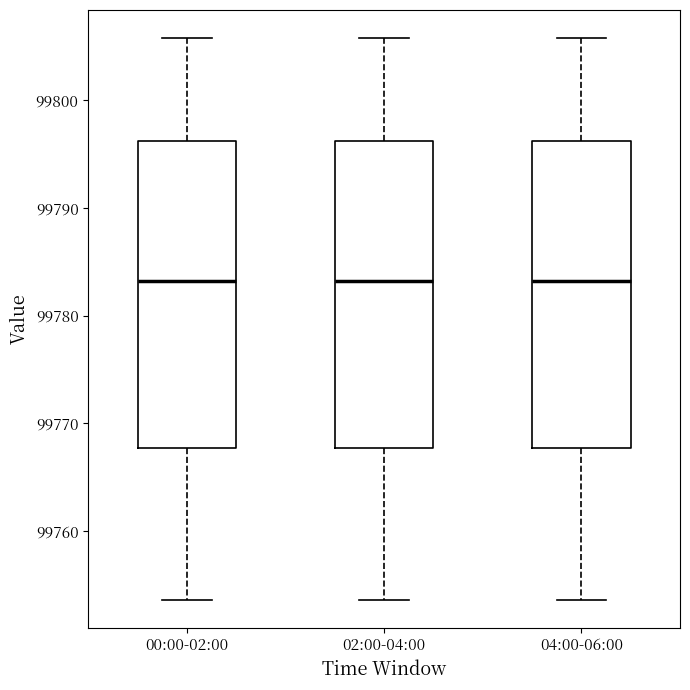

Where does the median line of the box for 00:00-02:00 sit on the y-axis? The values are not printed on the chart, so give them approximately, as read against the axis.

99783